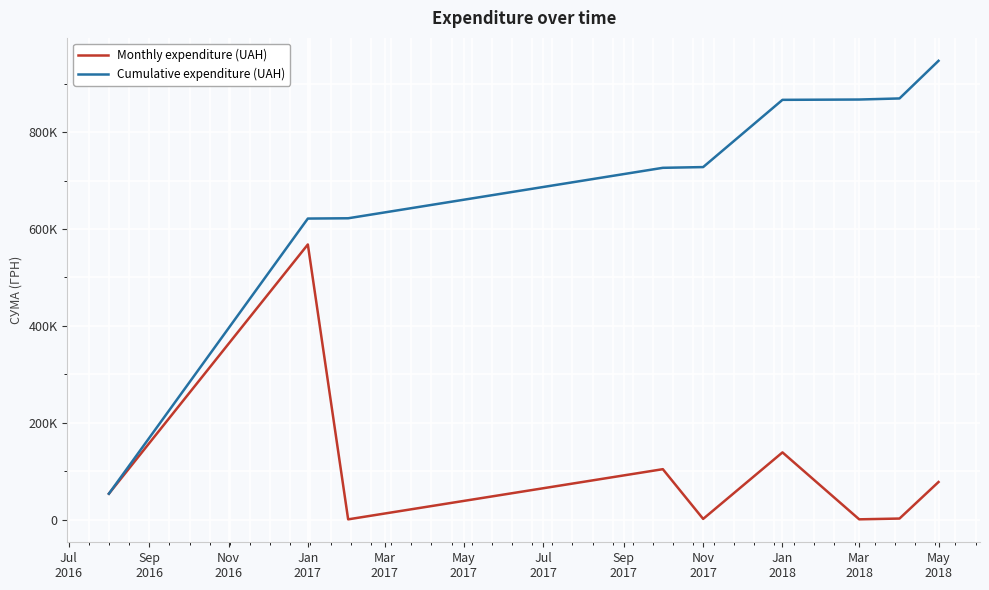

At which label does Cumulative expenditure (UAH) reach its minimum?

Jul
2016